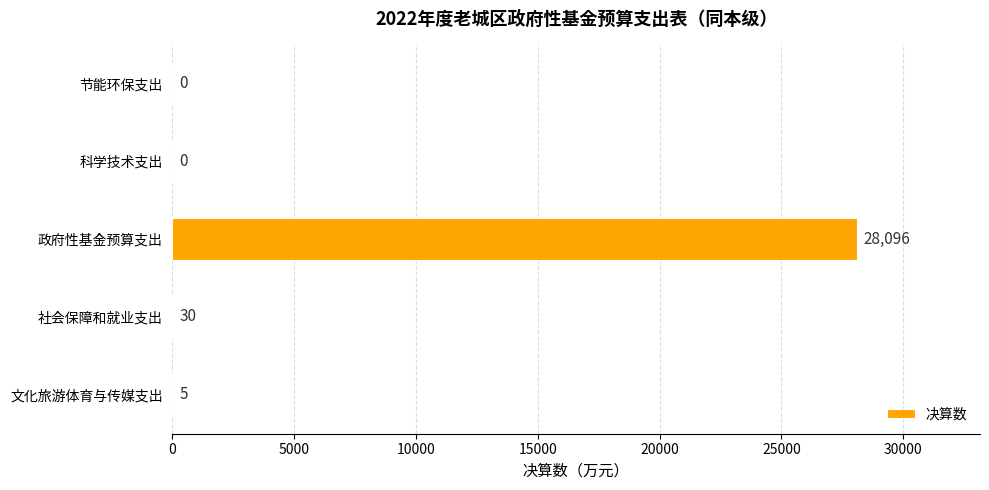

What is the sum of the values at 节能环保支出 and 文化旅游体育与传媒支出?

5